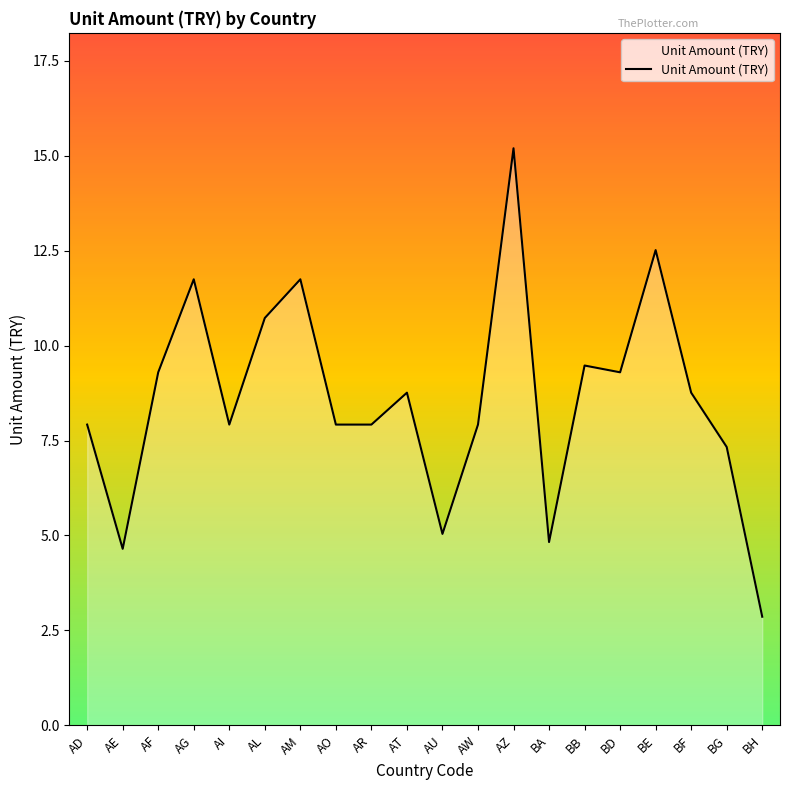

Is it true that the value at AM is 11.7?

True